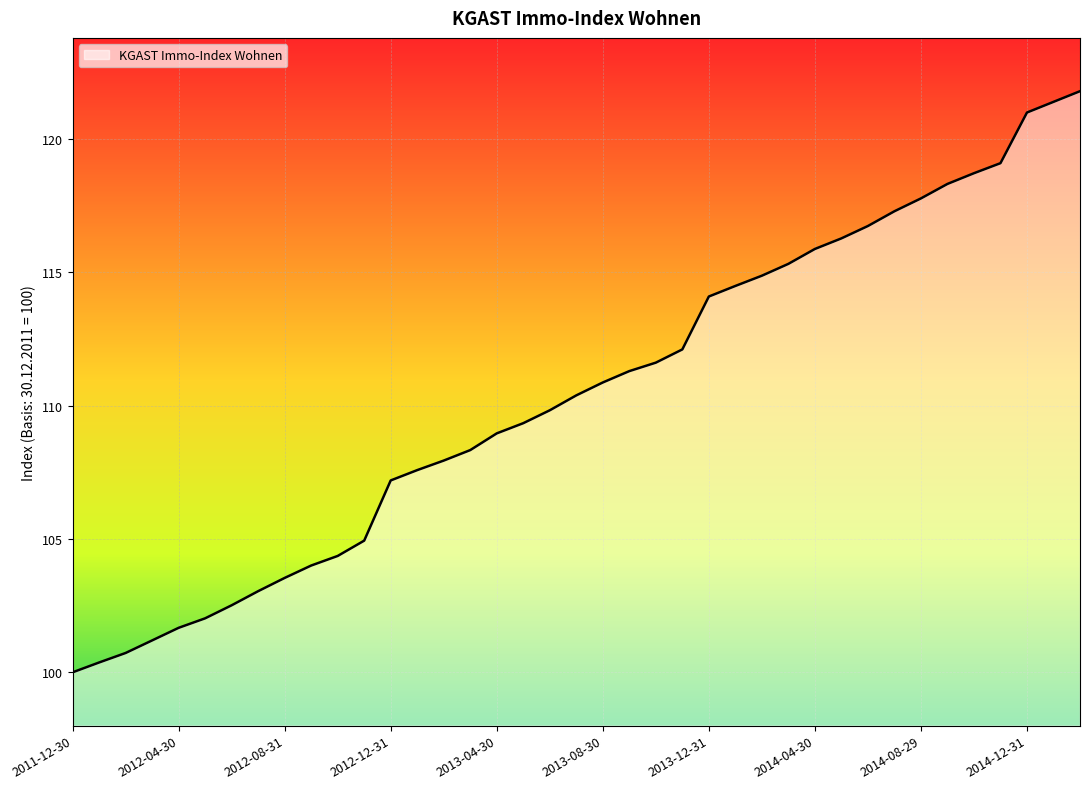

What is the average value?

110.4